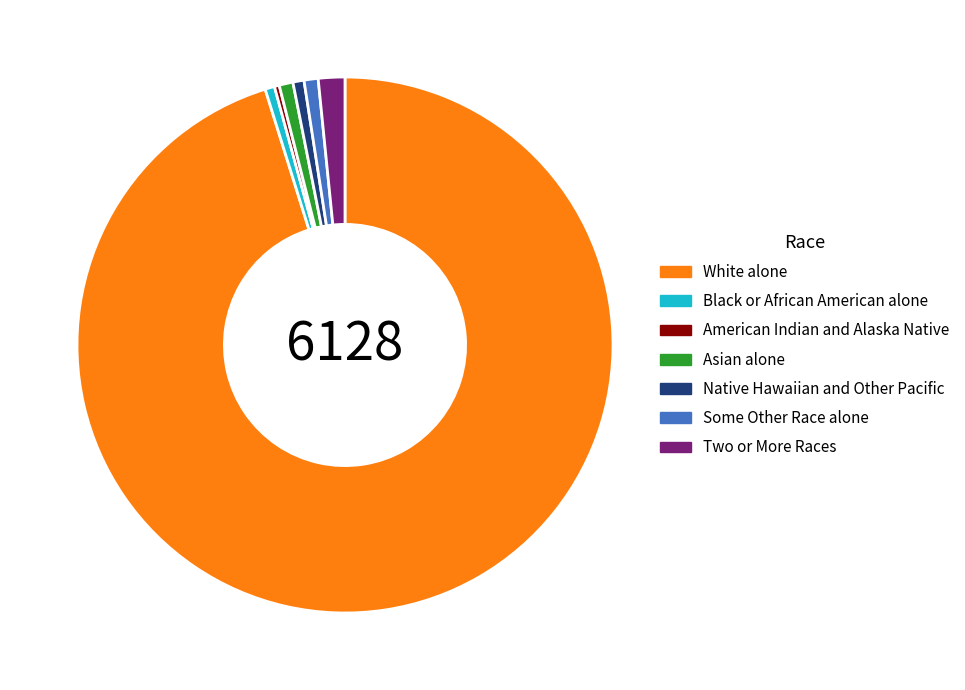

The Native Hawaiian and Other Pacific slice represents 11% of the pie. True or false?

False